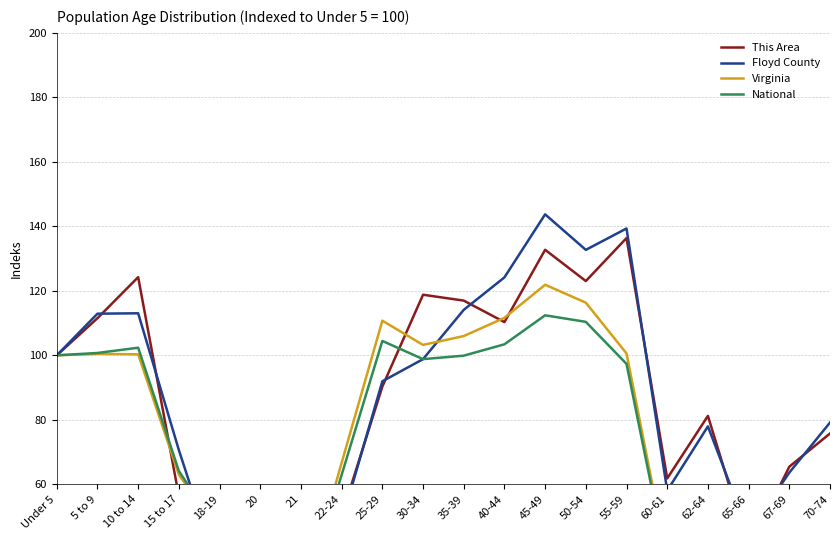

After their last crossing, which series has the higher values: Virginia or This Area?

This Area